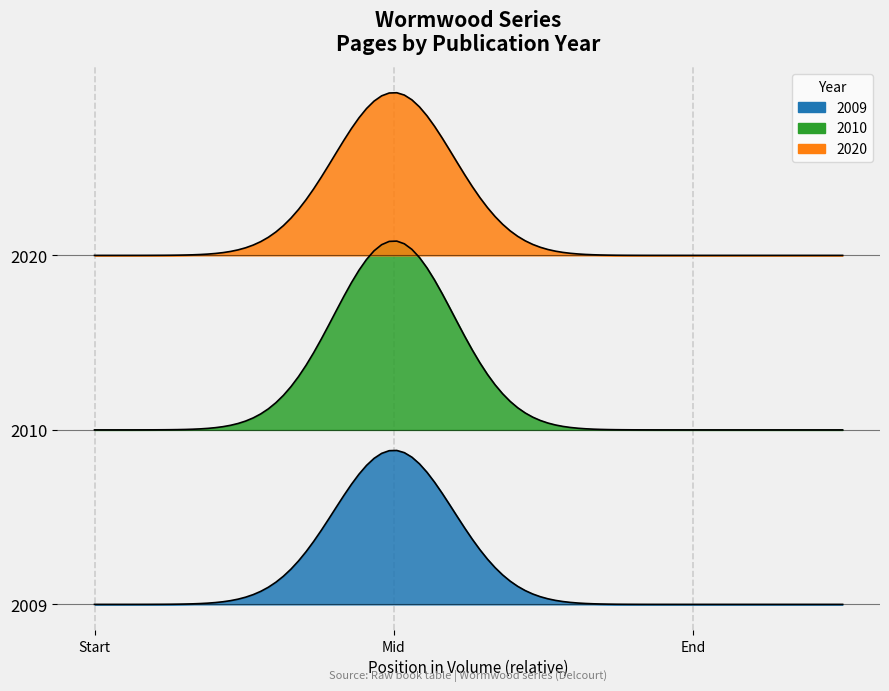

Is this an area chart (filled region under the line)?

No